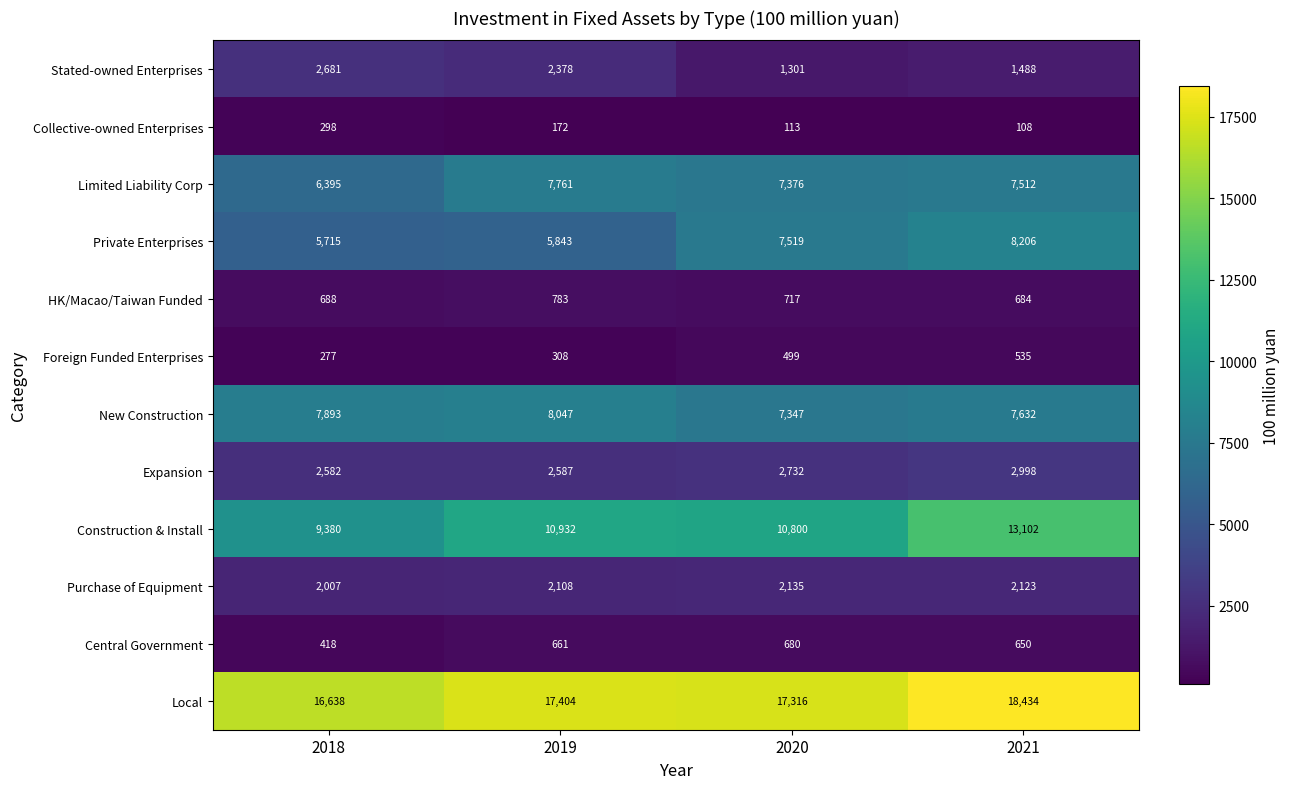

Where is Purchase of Equipment nearest to the value 2071?

2019